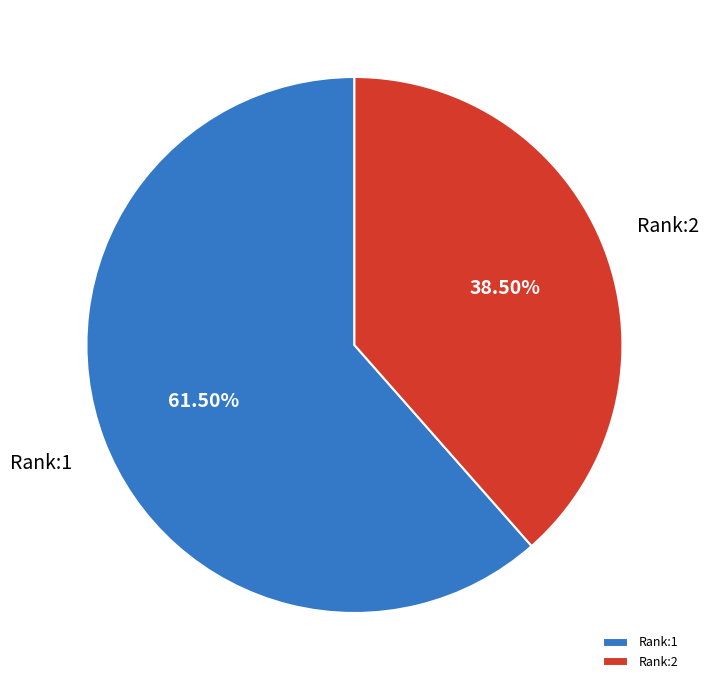

Combined, do Rank:1 and Rank:2 account for over 50%?

Yes